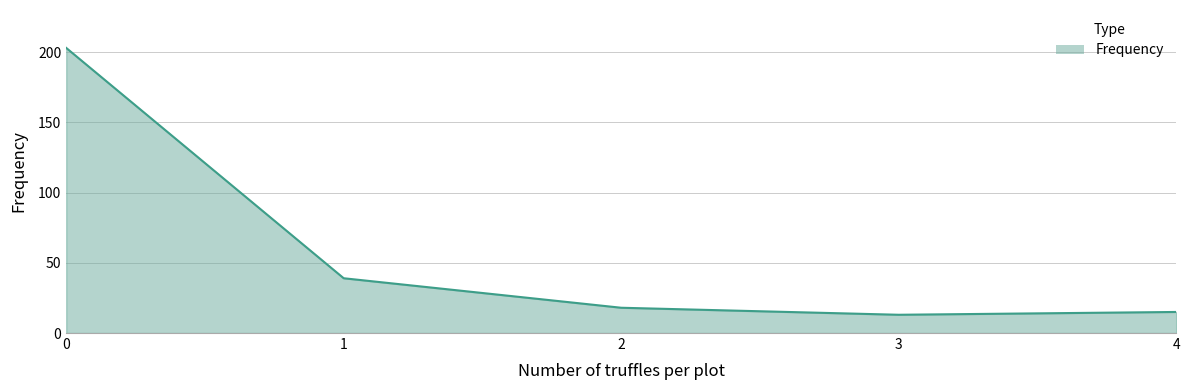

Does the chart have visible grid lines?

Yes